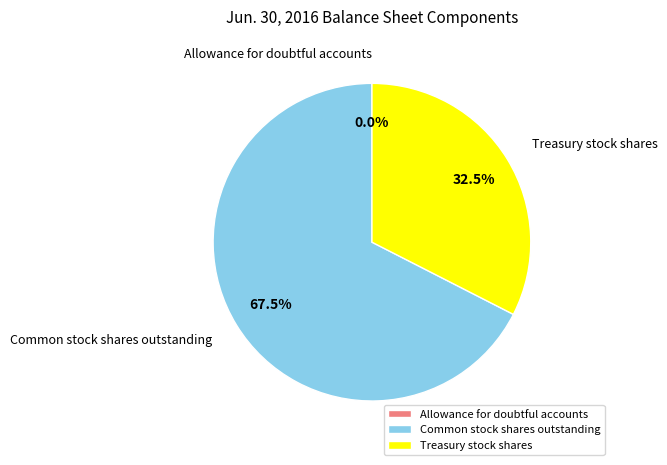

What percentage do Treasury stock shares and Common stock shares outstanding together represent?

100.0%